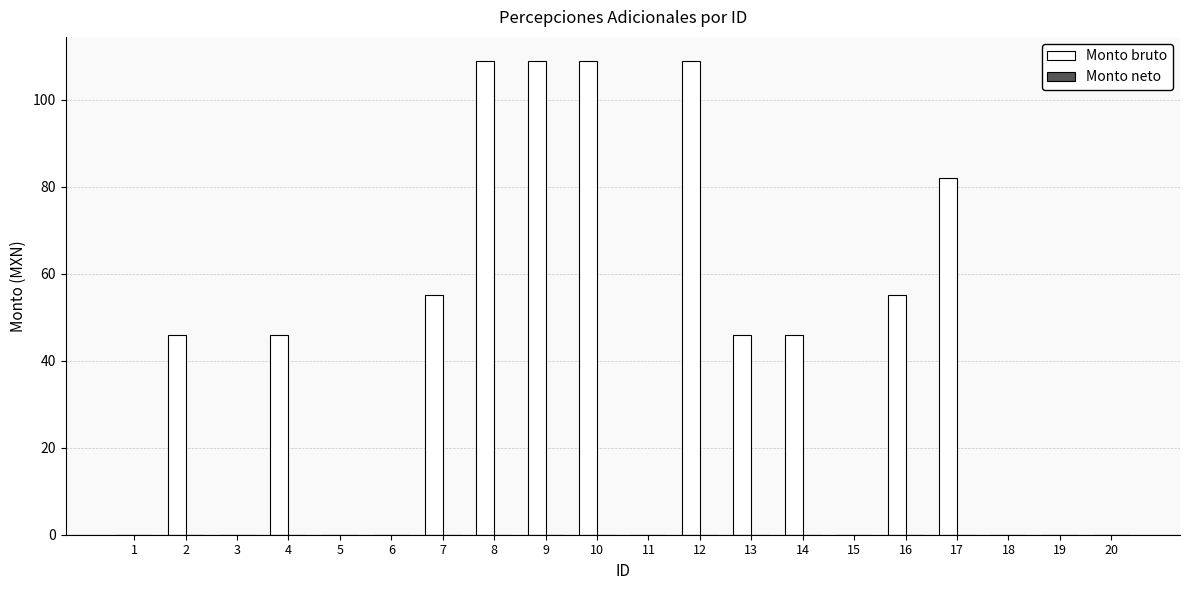

What is the ratio of the value at 4 to the value at 17?

0.6